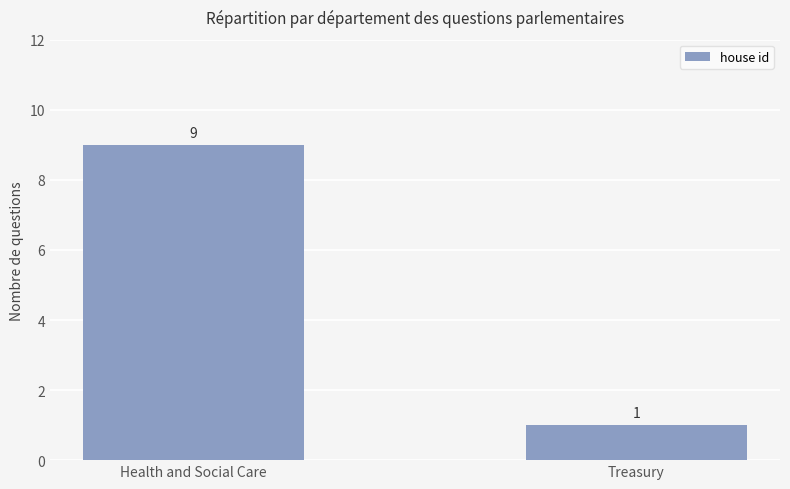

What is the value of the 1st bar from the left?

9